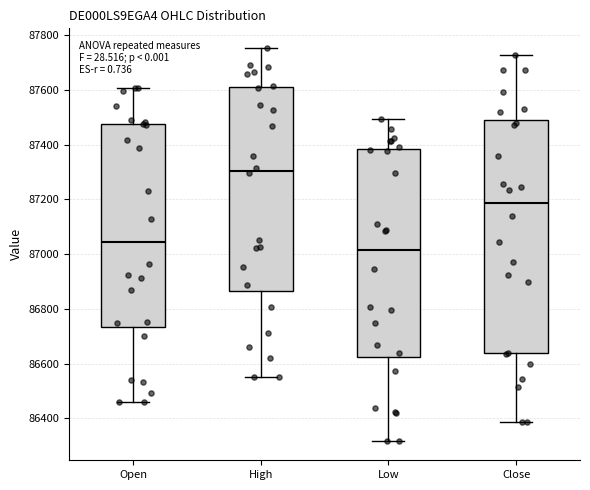

Reading left to right, read every box against the y-axis: the position of its median line, the range the box covers, and the ends of its whiskers. The values are not printed on the chart, so give them approximately, as read against the axis.

Open: median 87040, box 86740 to 87480, whiskers 86460 to 87600
High: median 87300, box 86860 to 87600, whiskers 86540 to 87760
Low: median 87020, box 86620 to 87380, whiskers 86320 to 87500
Close: median 87180, box 86640 to 87500, whiskers 86380 to 87720